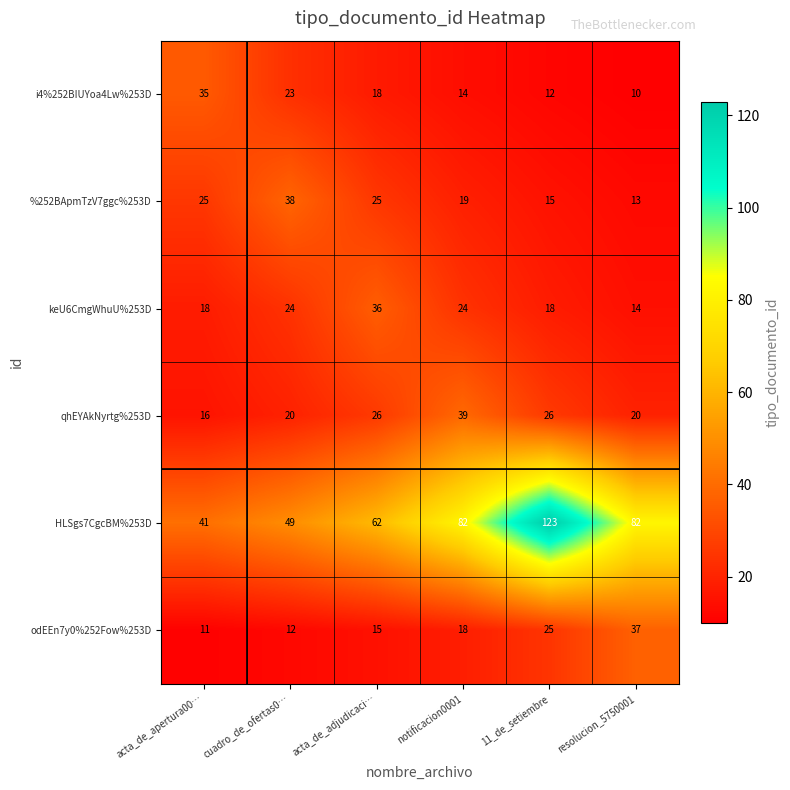

List the series in order of their peak value, highest first.

HLSgs7CgcBM%253D, qhEYAkNyrtg%253D, %252BApmTzV7ggc%253D, odEEn7y0%252Fow%253D, keU6CmgWhuU%253D, i4%252BIUYoa4Lw%253D